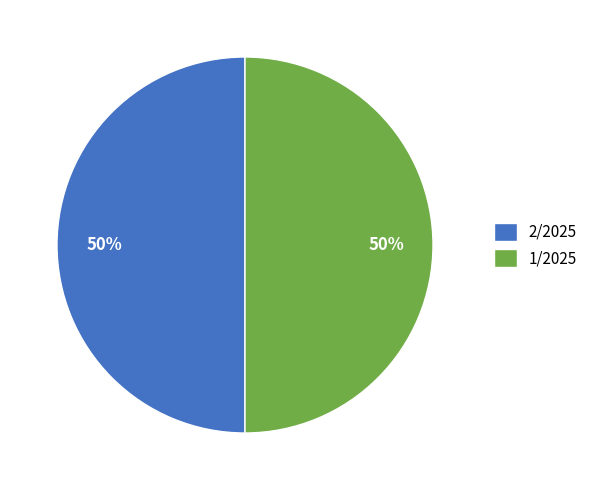

Do 2/2025 and 1/2025 together represent more than half of the pie?

Yes